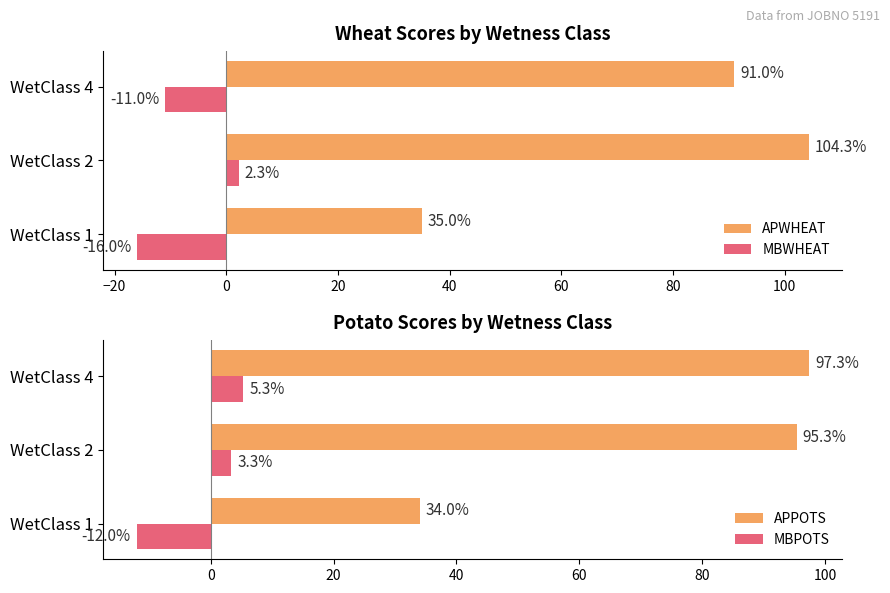

What is the value of the MBPOTS bar at the 2nd from the left?

3.3